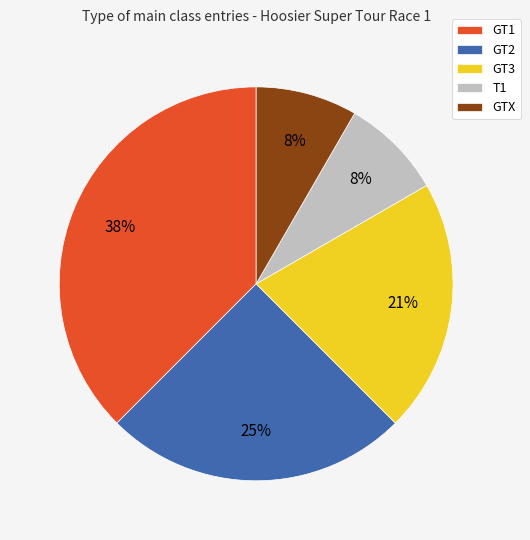

Which slice is the largest?

GT1